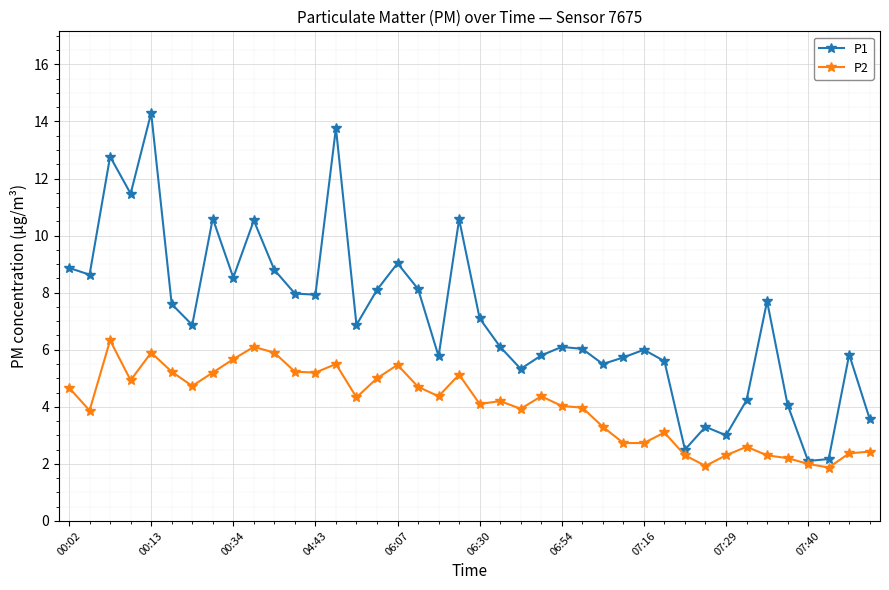

What is the smallest value displayed?

1.9